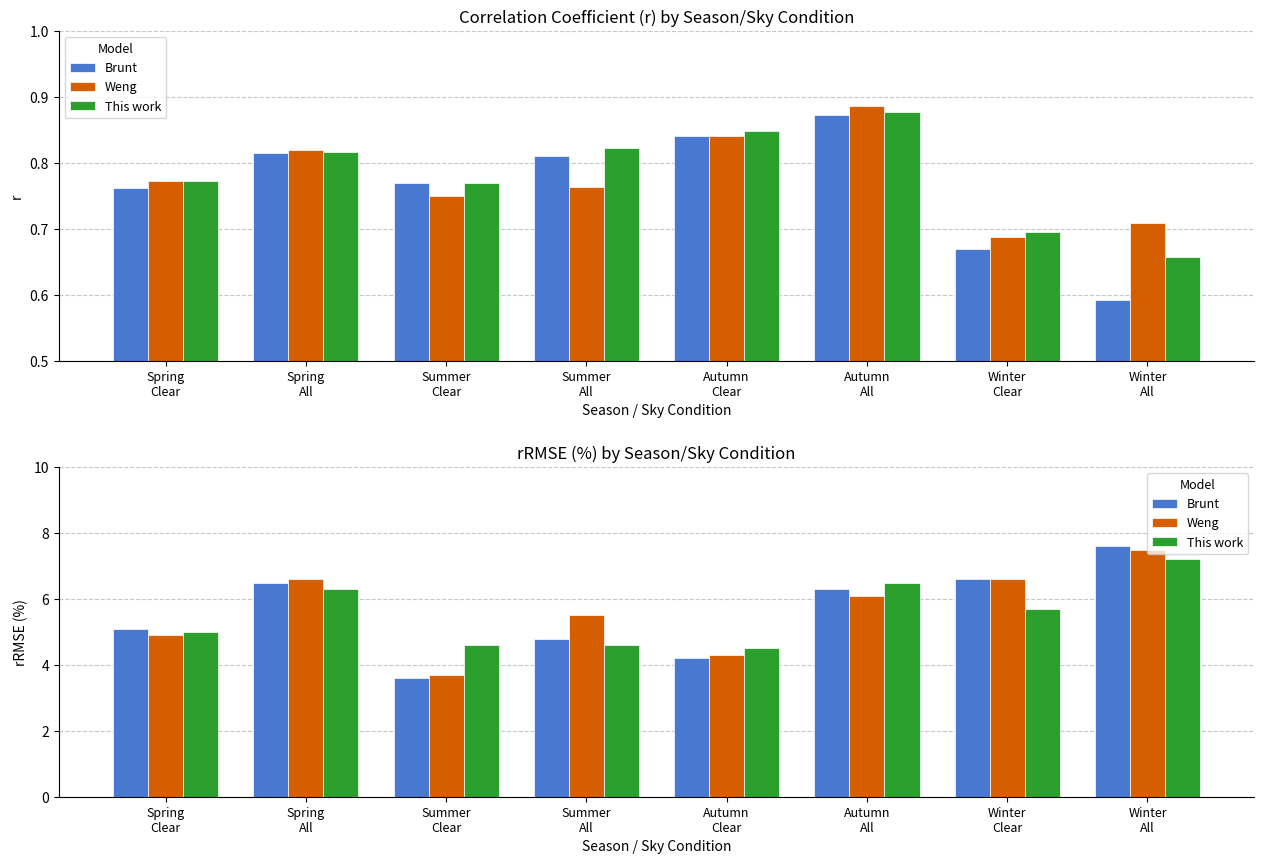

What is the value of the Brunt bar at the 6th from the left?

6.3